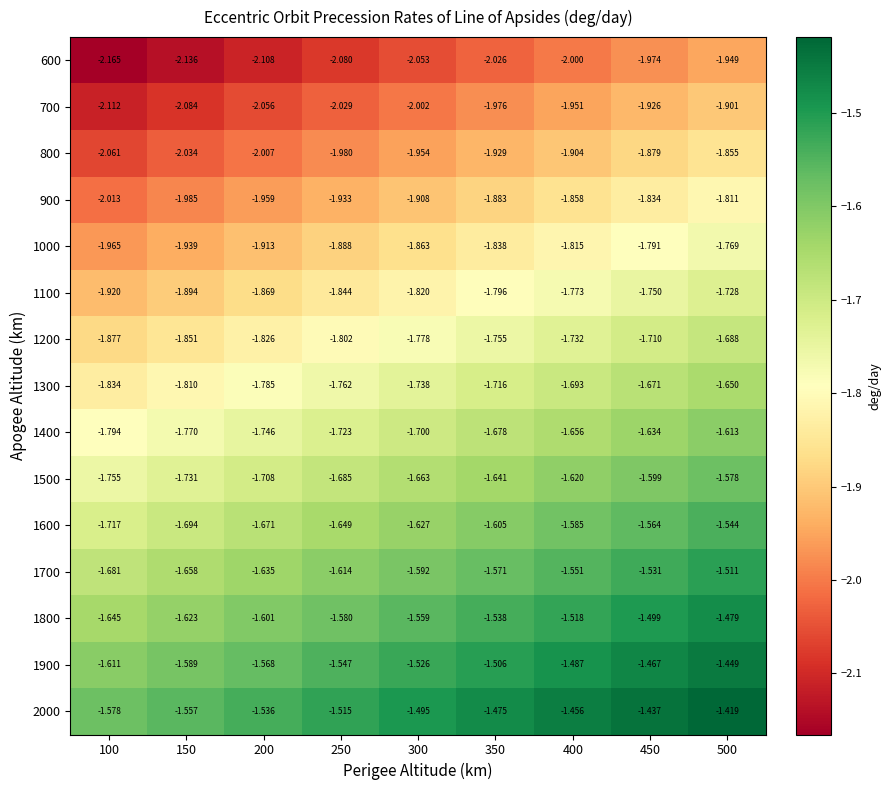

At how many categories does at least one series exceed -2?

9